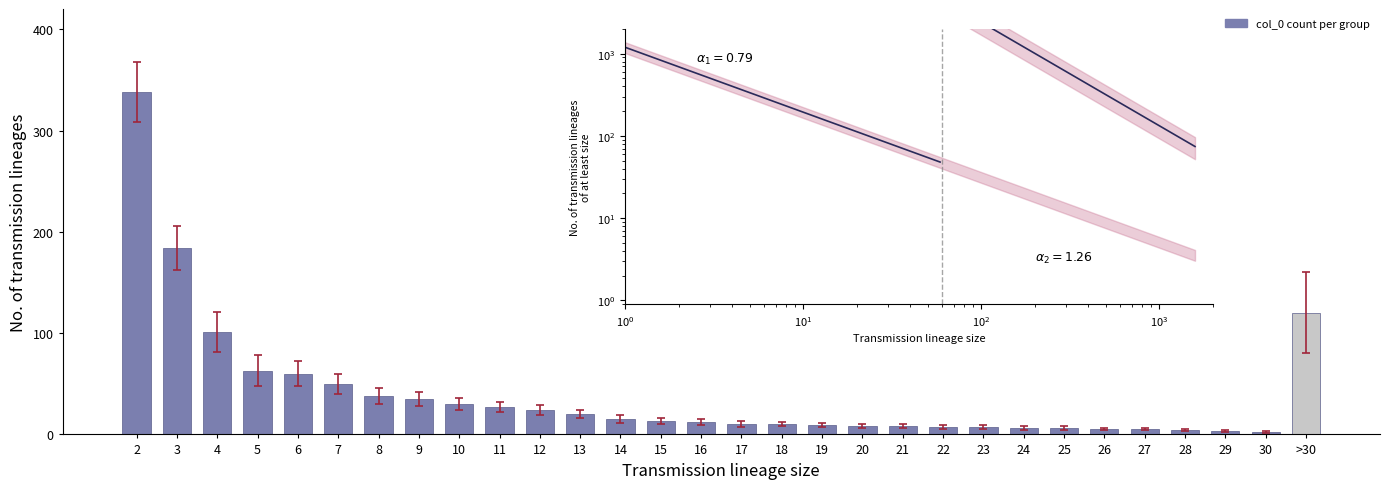

What is the value of the 11th bar from the left?

24